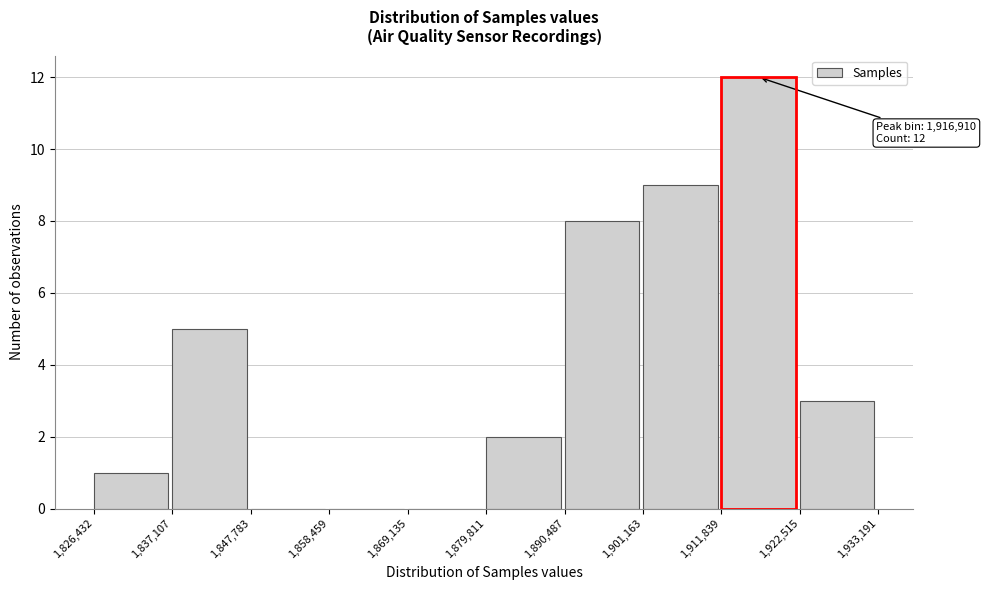

Which range on the x-axis has the tallest bar?

1,911,839 to 1,922,515